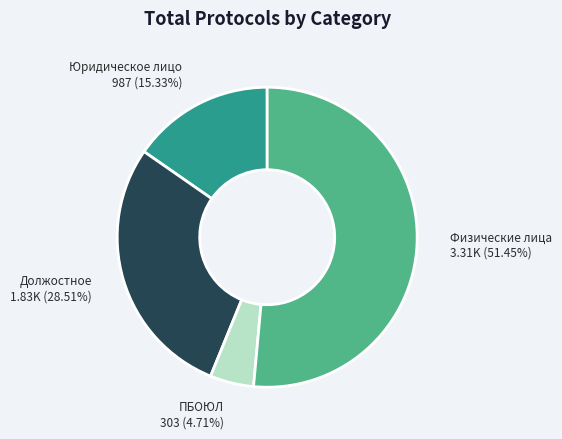

To the nearest percent, what is the difference between the largest and smallest slice percentages?

47%